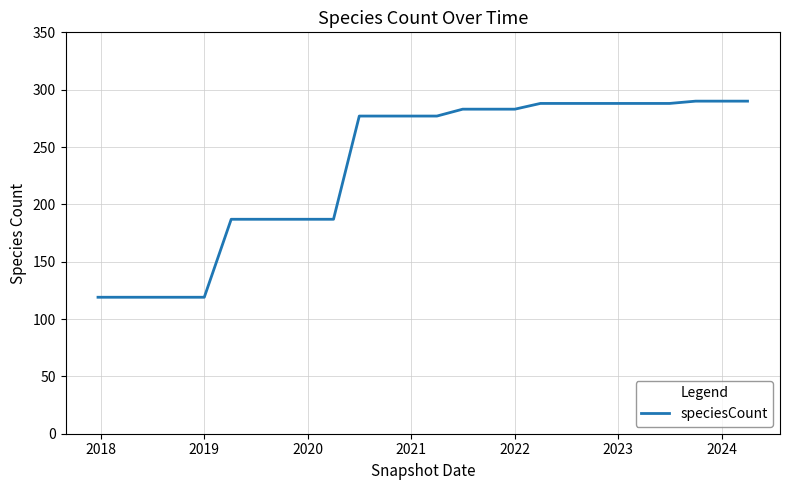

What is the smallest value displayed?

119